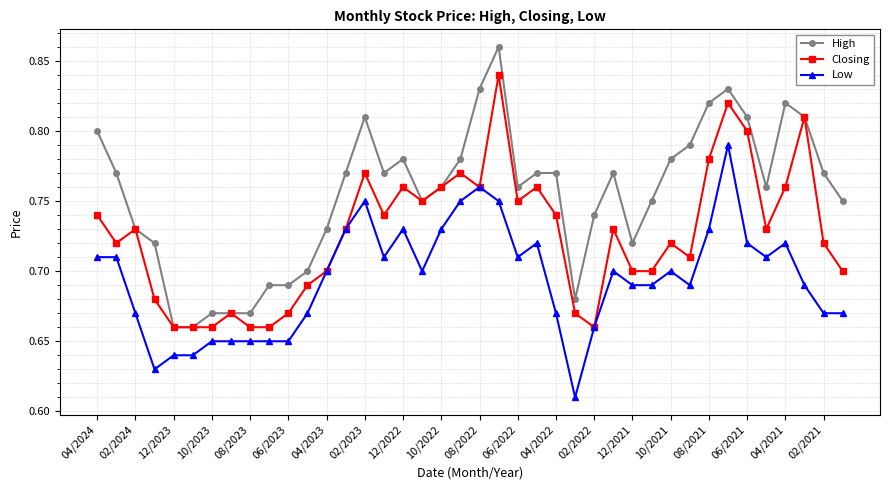

At how many categories does at least one series exceed 0?

40